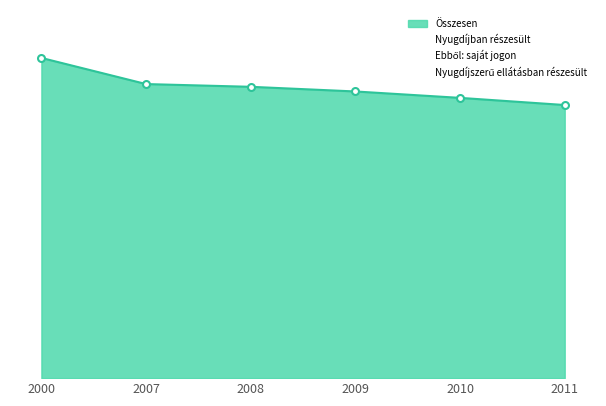

Rank the series by their maximum value, from highest to lowest.

Összesen, Nyugdíjban részesült, Ebből: saját jogon, Nyugdíjszerű ellátásban részesült